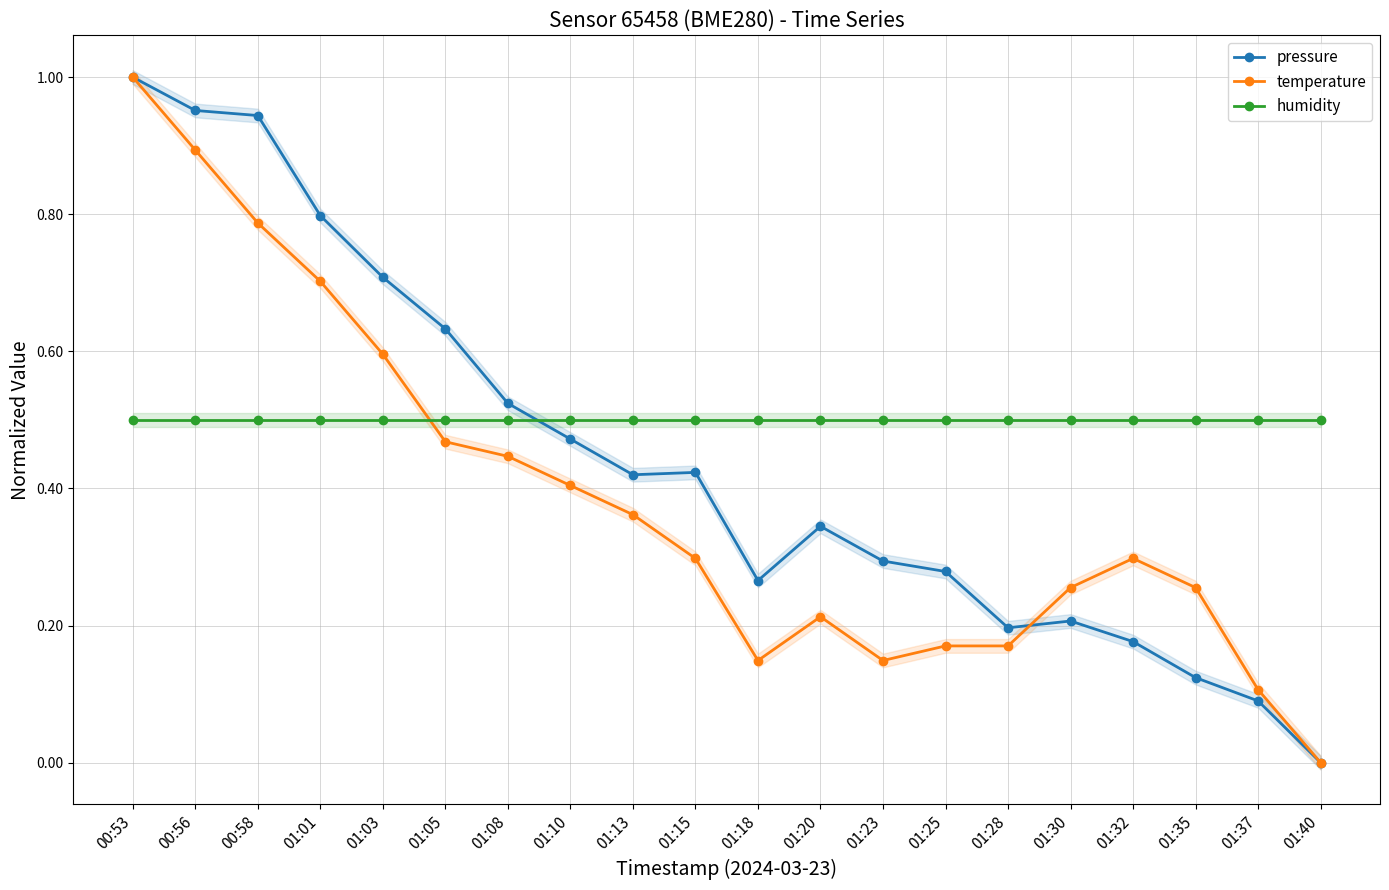

What are all the series names shown in the legend?

pressure, temperature, humidity